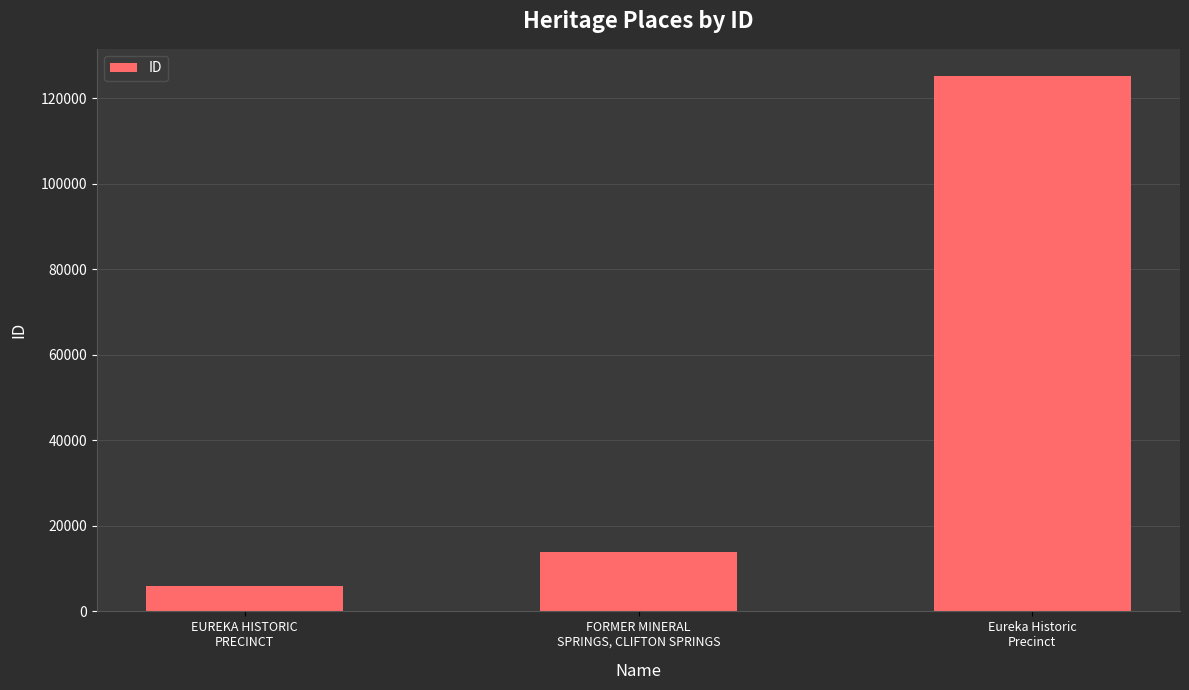

What is the label of the 3rd bar from the left?

Eureka Historic
Precinct